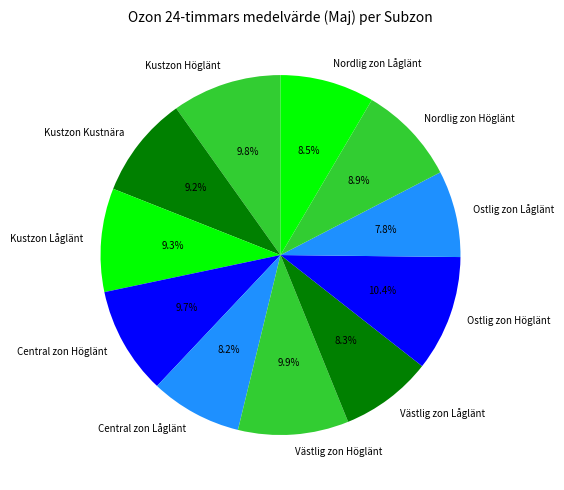

To the nearest percent, what percentage of the pie is Central zon Höglänt?

10%